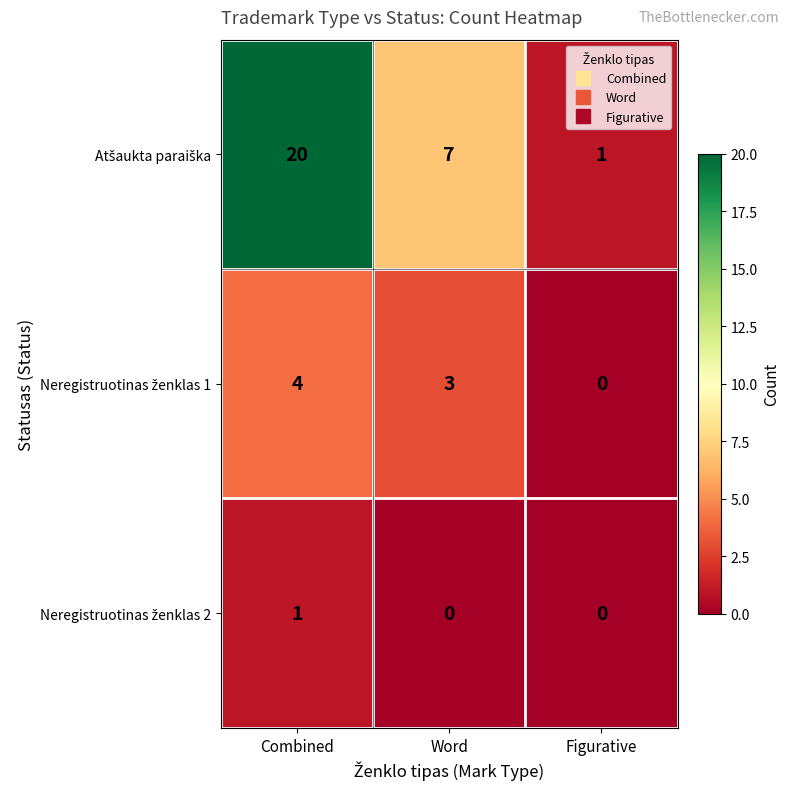

Which category has the highest value across all series?

Combined